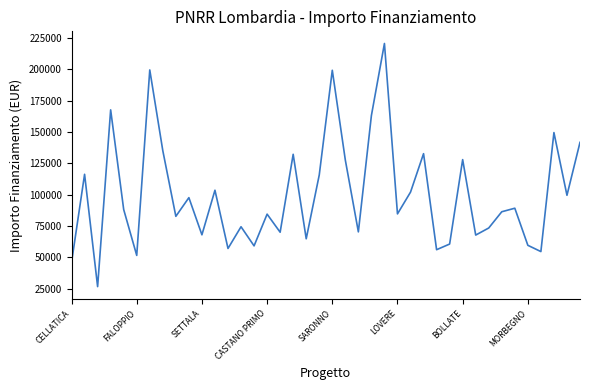

What is the difference between the maximum and minimum values?

193933.1